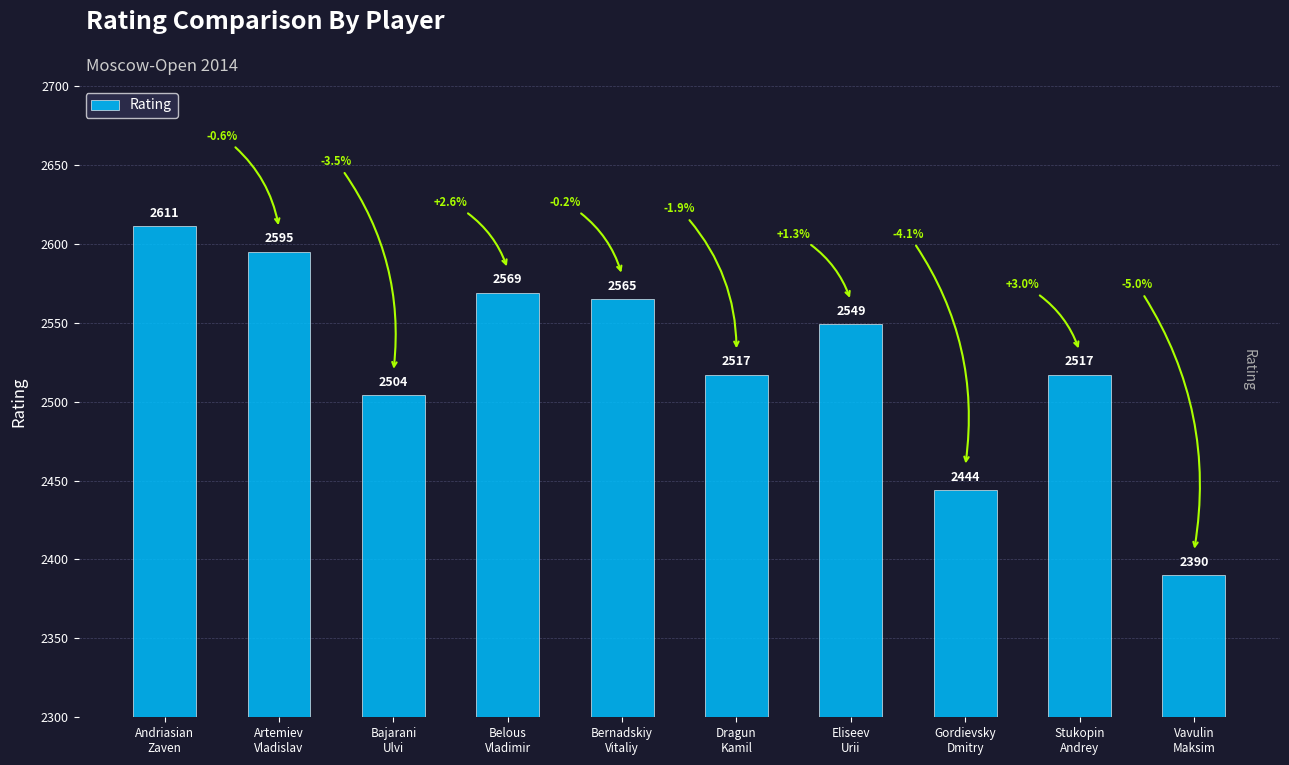

Reading left to right, list all the values displayed in this chart.

2611	2595	2504	2569	2565	2517	2549	2444	2517	2390